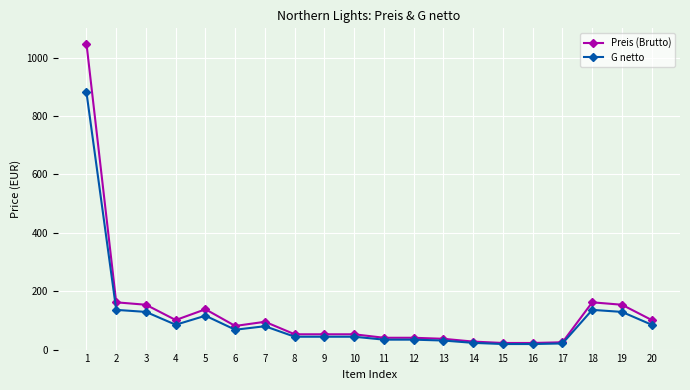

True or false: Preis (Brutto) has more than 0 interior local peaks.

True